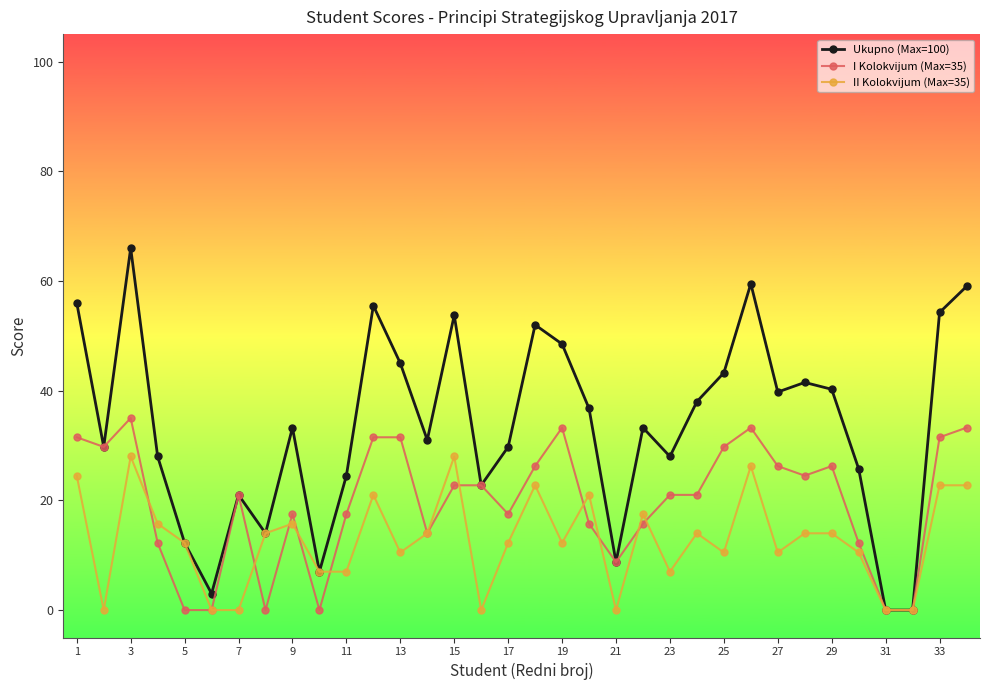

Which series has the largest range (max minus min)?

Ukupno (Max=100)